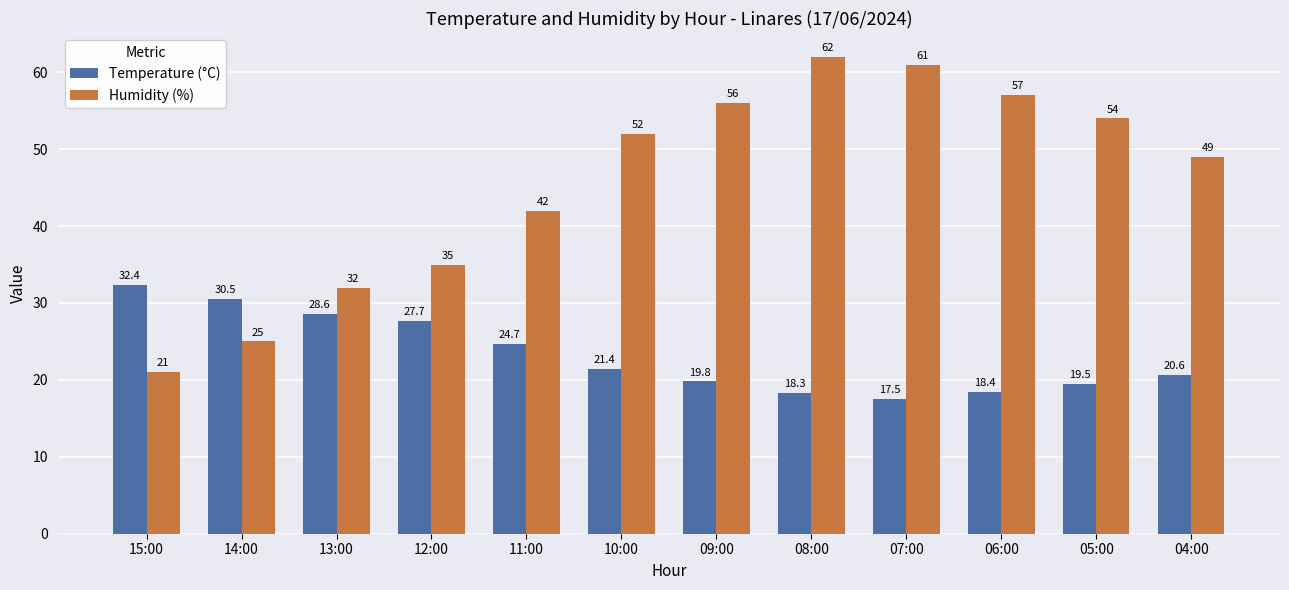

What position from the right is 15:00?

12